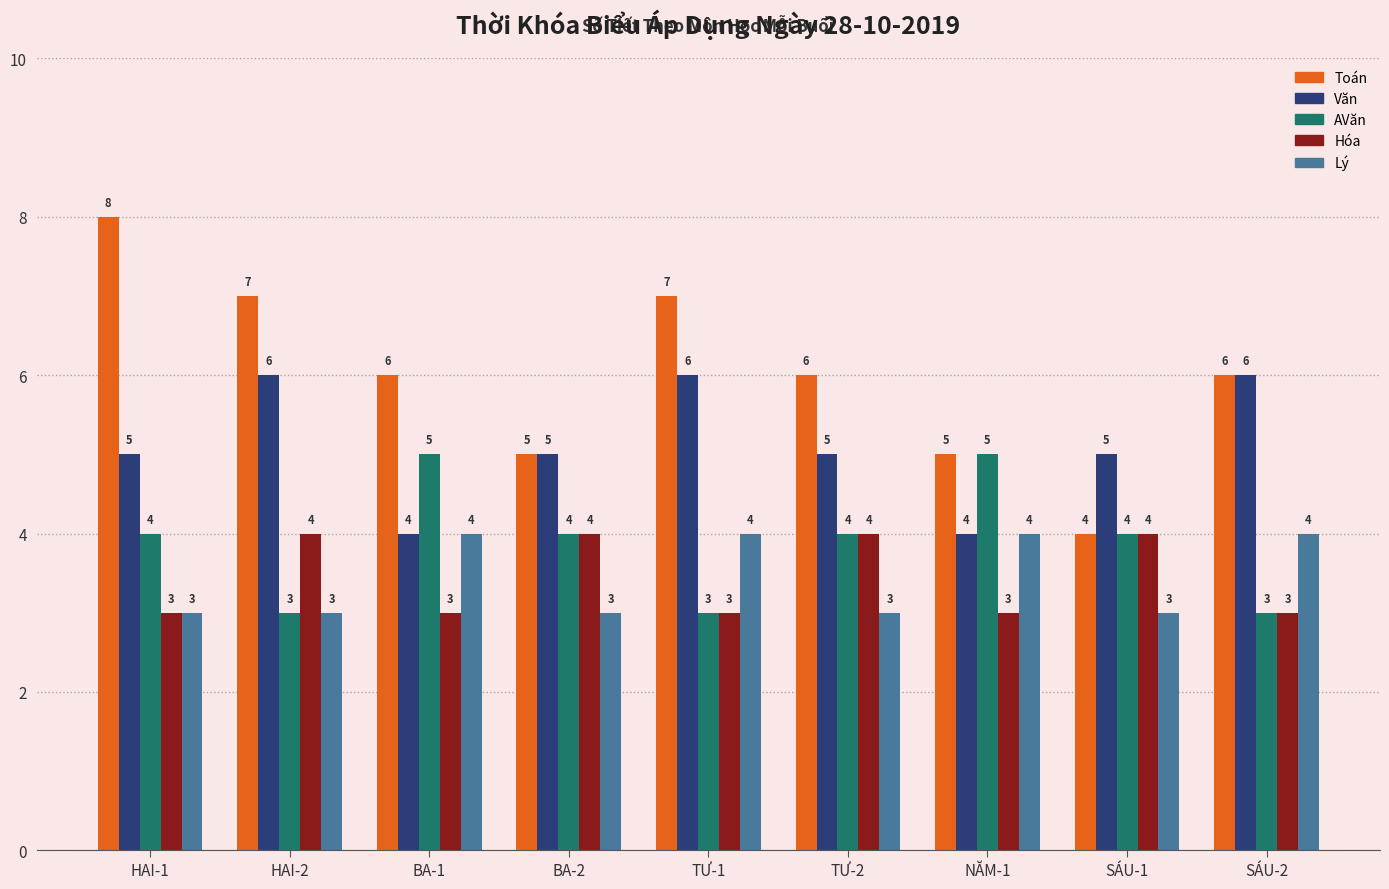

What are all the series names shown in the legend?

Toán, Văn, AVăn, Hóa, Lý